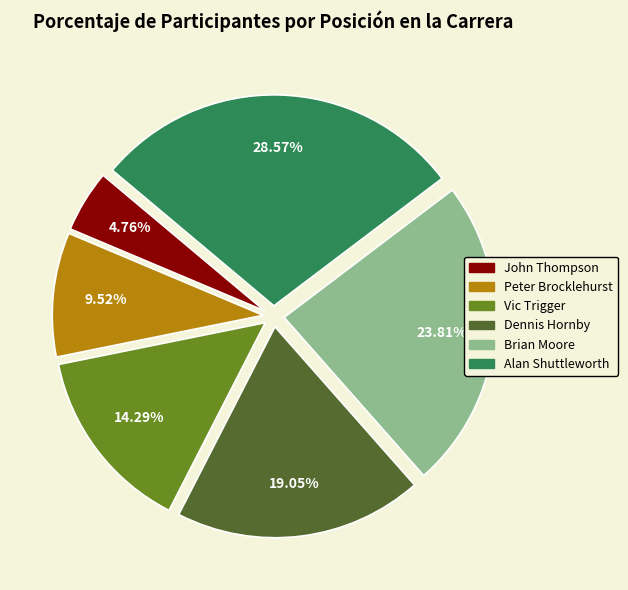

To the nearest percent, what percentage of the pie is Brian Moore?

24%